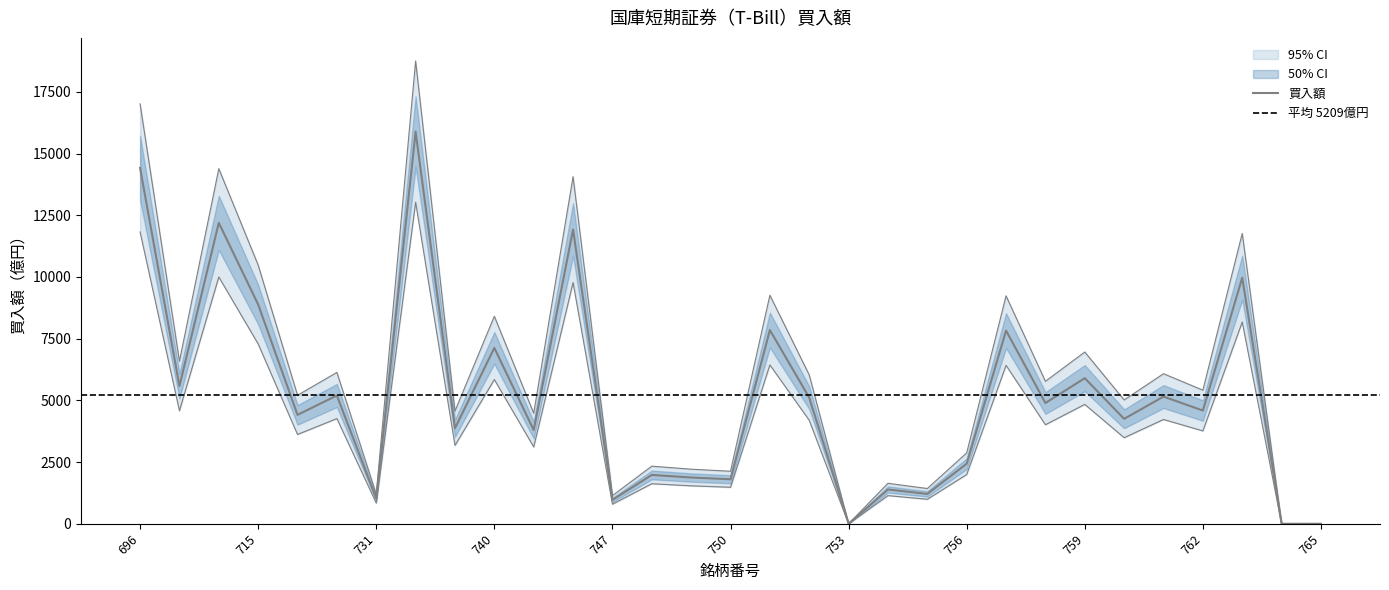

How many positive values are there?

28